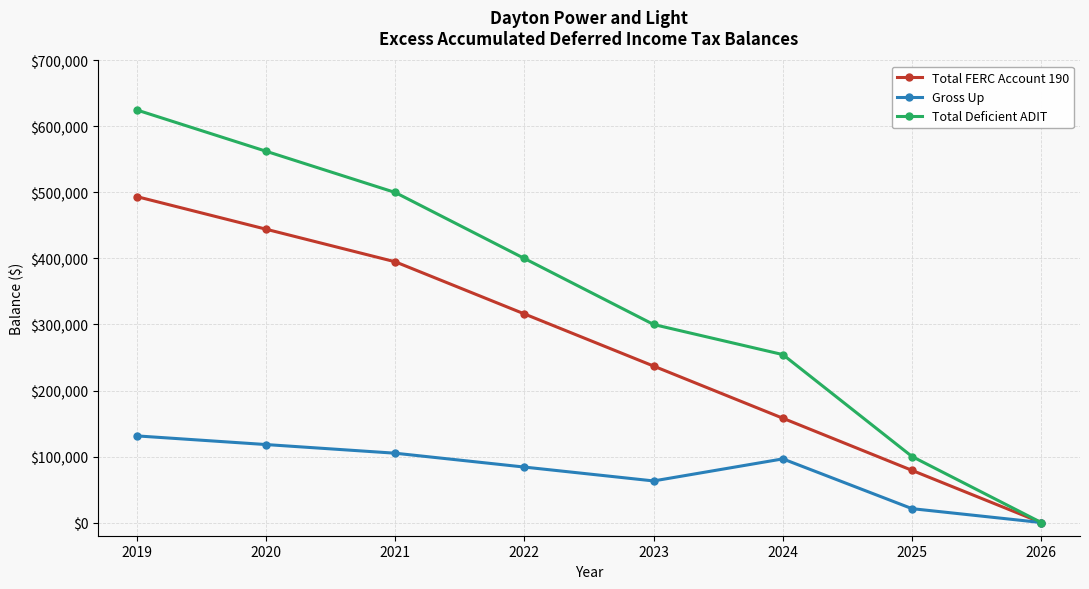

What is the value of the Total FERC Account 190 point at the 5th from the left?

236997.7